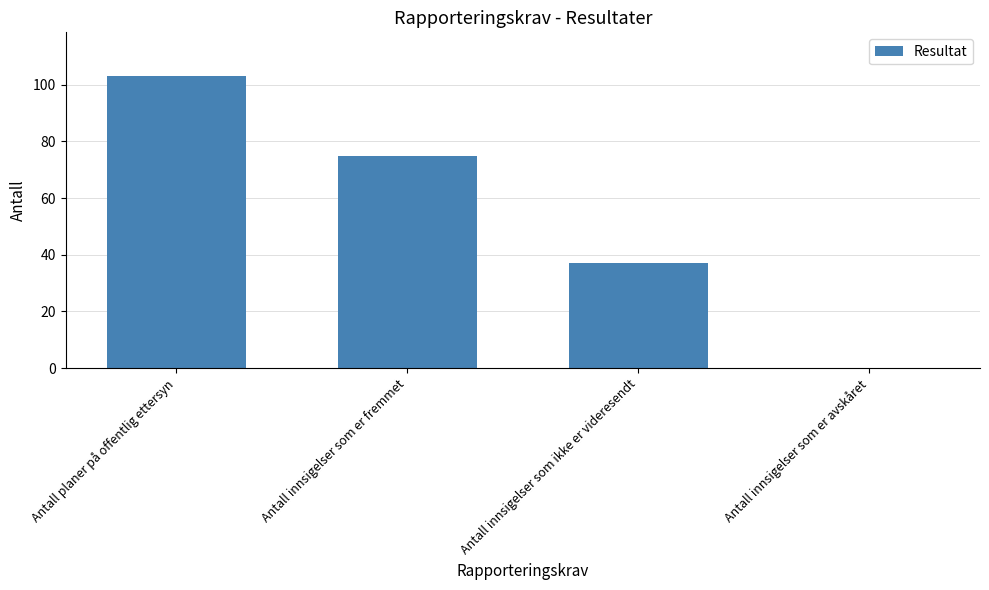

What is the greatest value displayed?

103